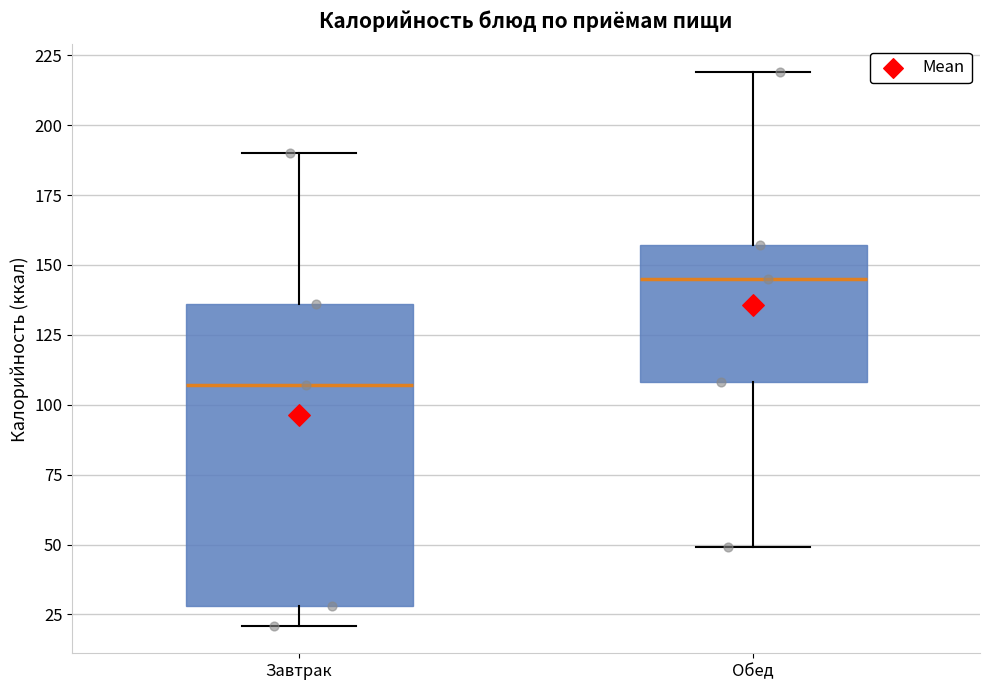

Which box is the tallest, from its lower edge to its upper edge?

Завтрак